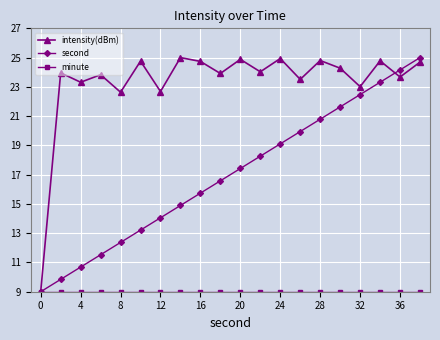

What is the maximum value shown in the chart?

25.0